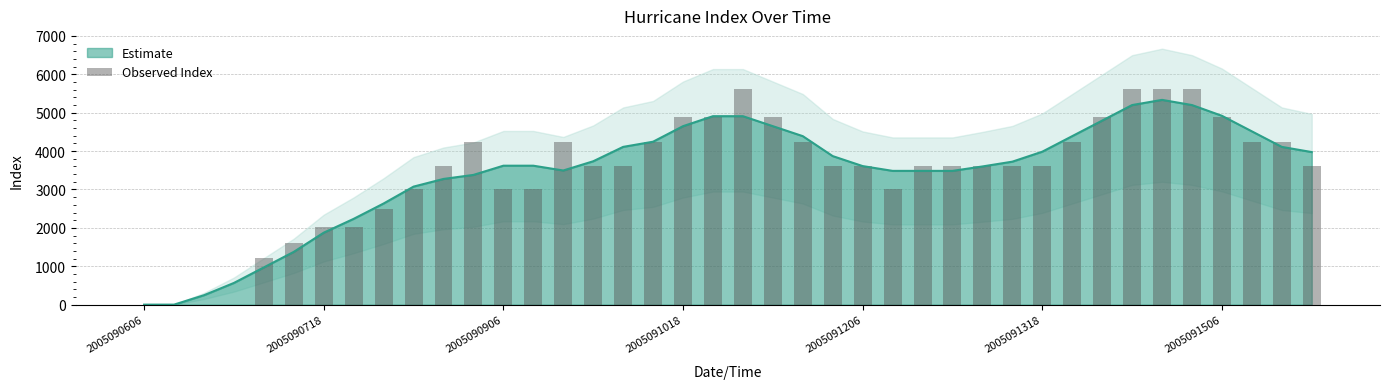

What is the approximate value at 19, to the nearest 100?

4900